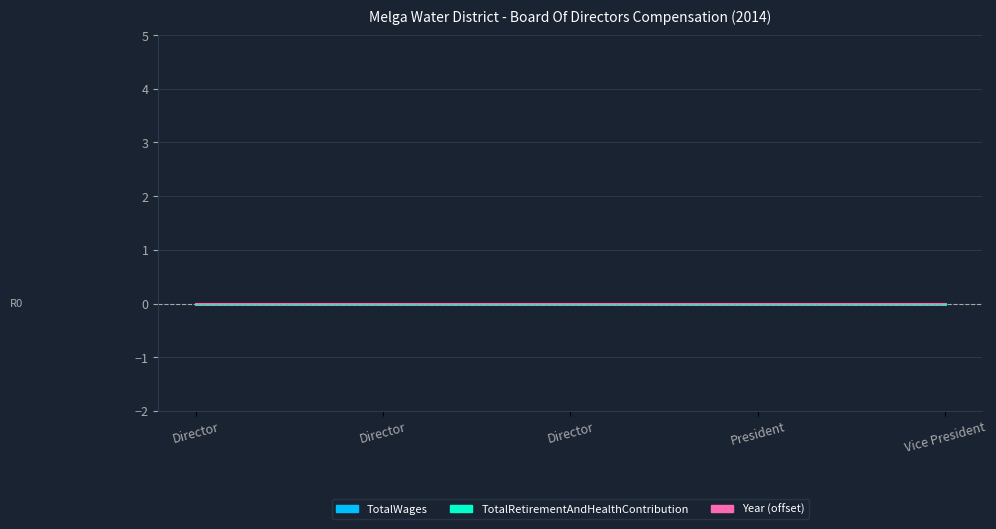

Which series has the largest range (max minus min)?

TotalWages